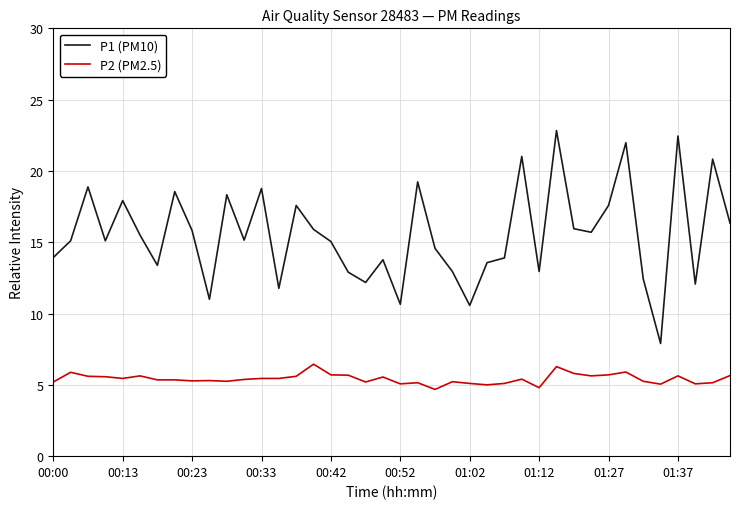

What is the maximum value for P1 (PM10)?

22.8